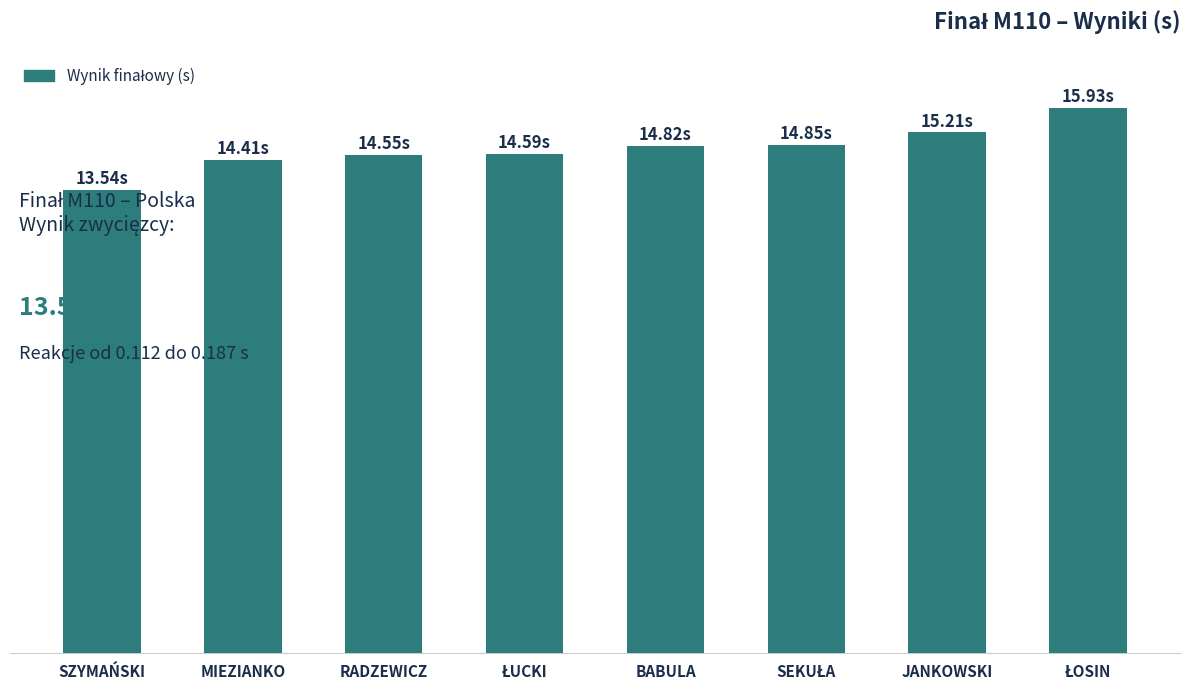

What is the sum of all values?

117.9